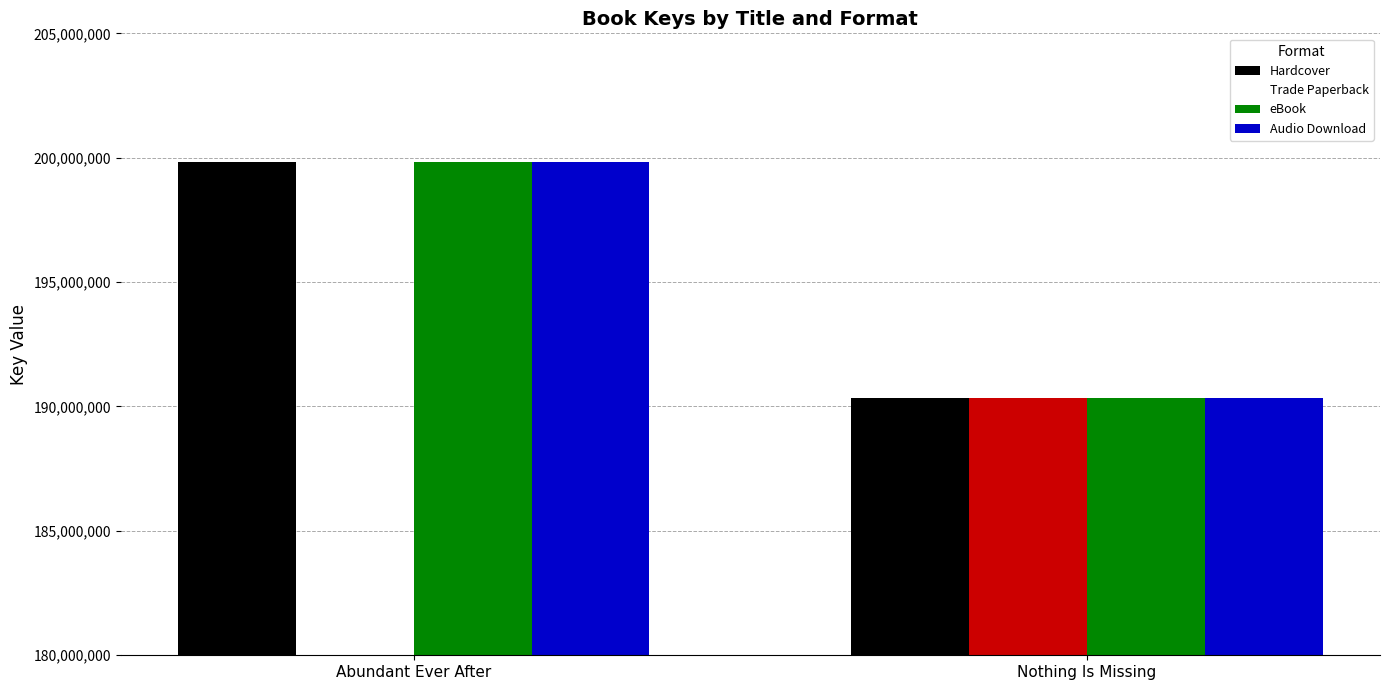

How many Audio Download values are between 190337856 and 199832811?

2